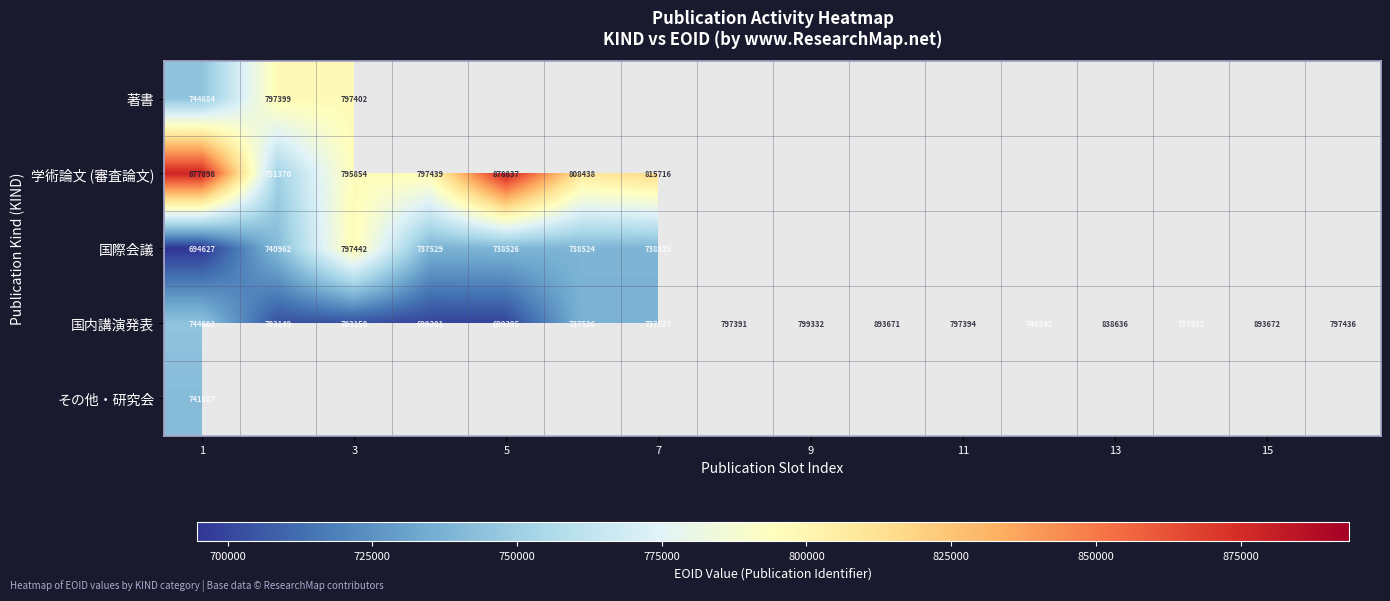

Which label corresponds to the smallest value in the chart?

1